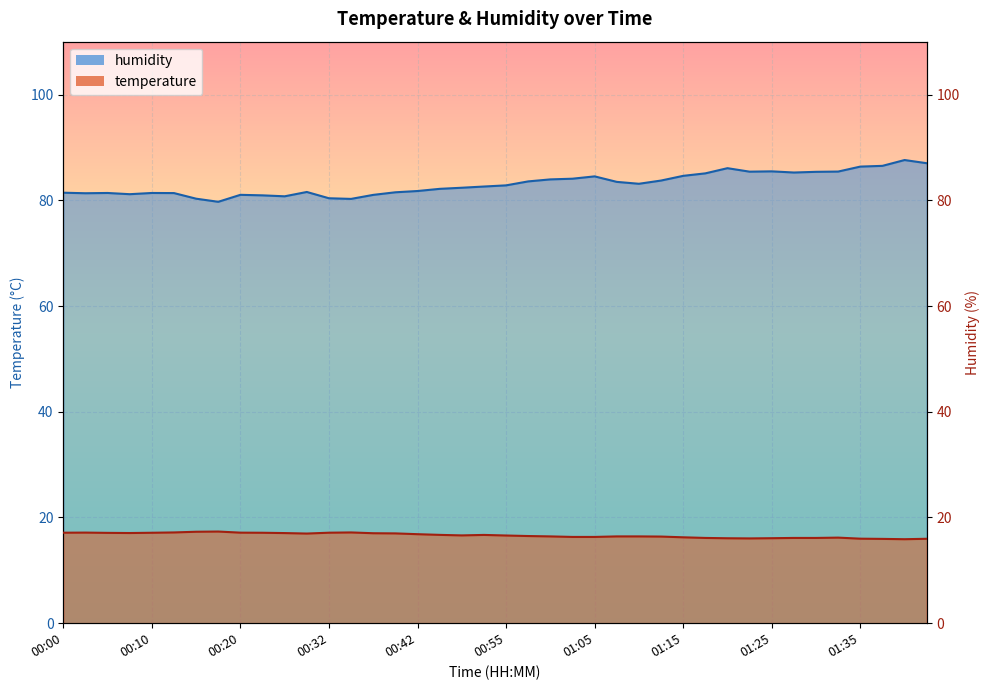

What is the smallest value displayed?

15.9